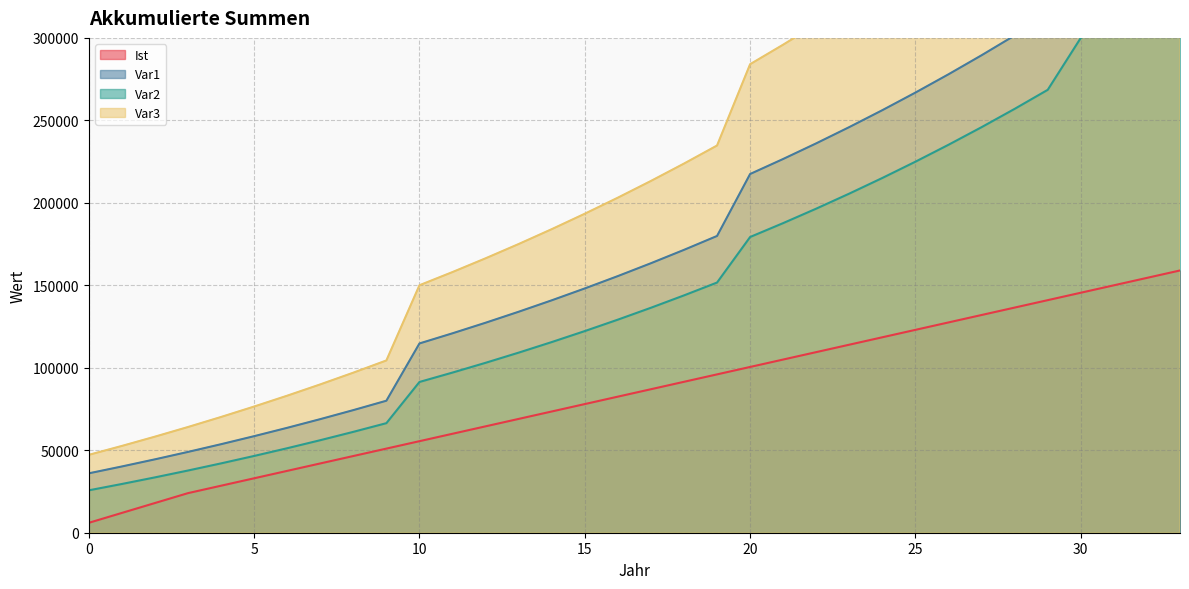

What is the spread (max minus min) of values at 31?

331747.6